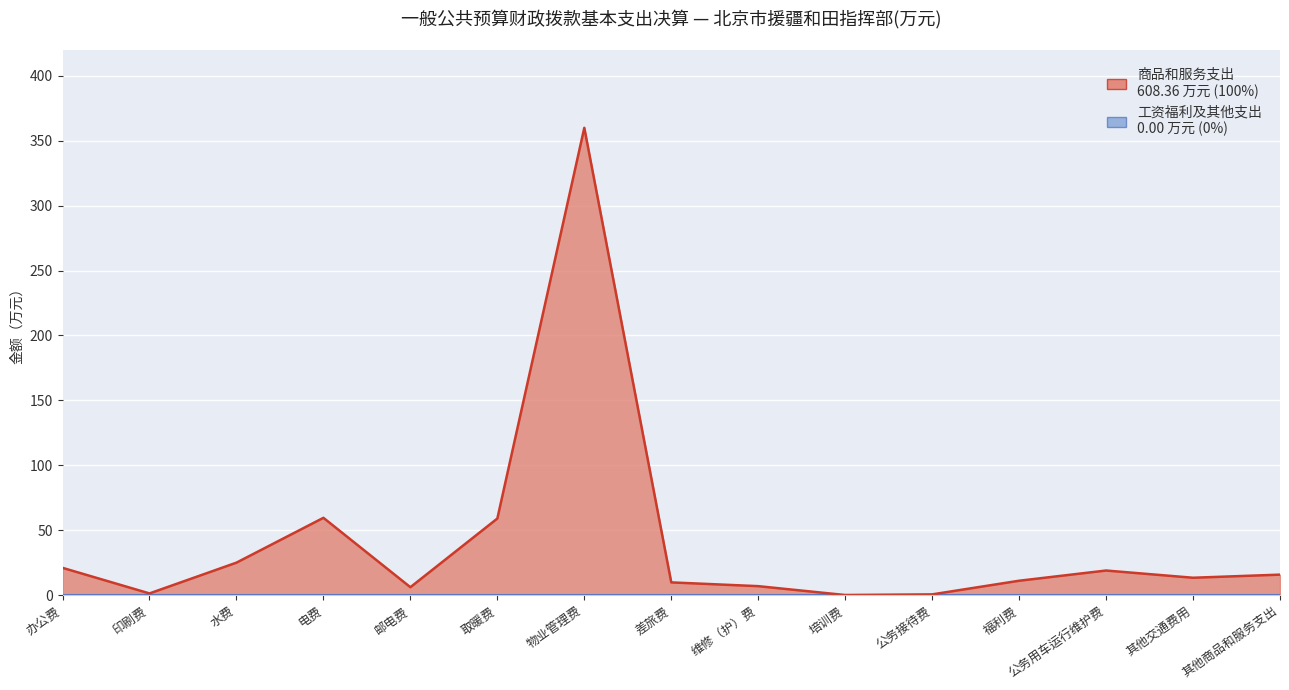

What is the sum of all values?

608.4